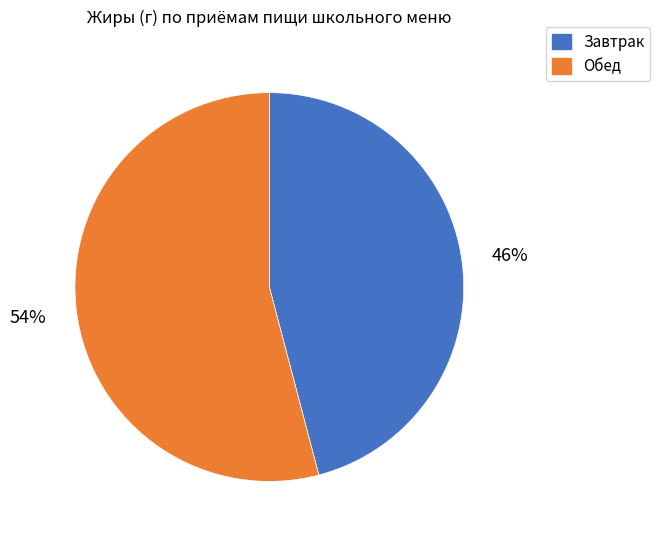

To the nearest percent, what is the difference between the largest and smallest slice percentages?

8%